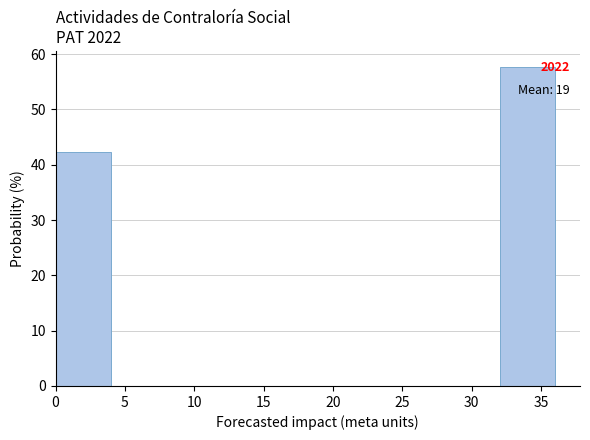

Which range on the x-axis has the tallest bar?

32 to 36